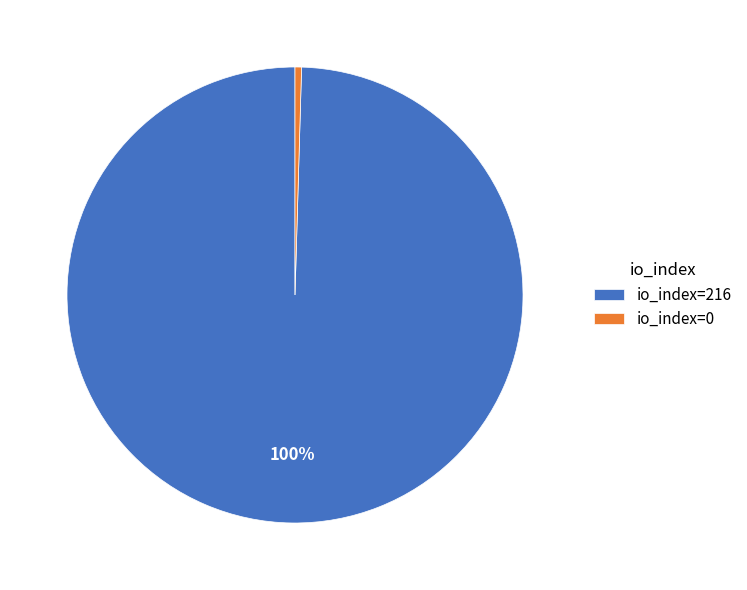

Count the number of slices in the pie.

2